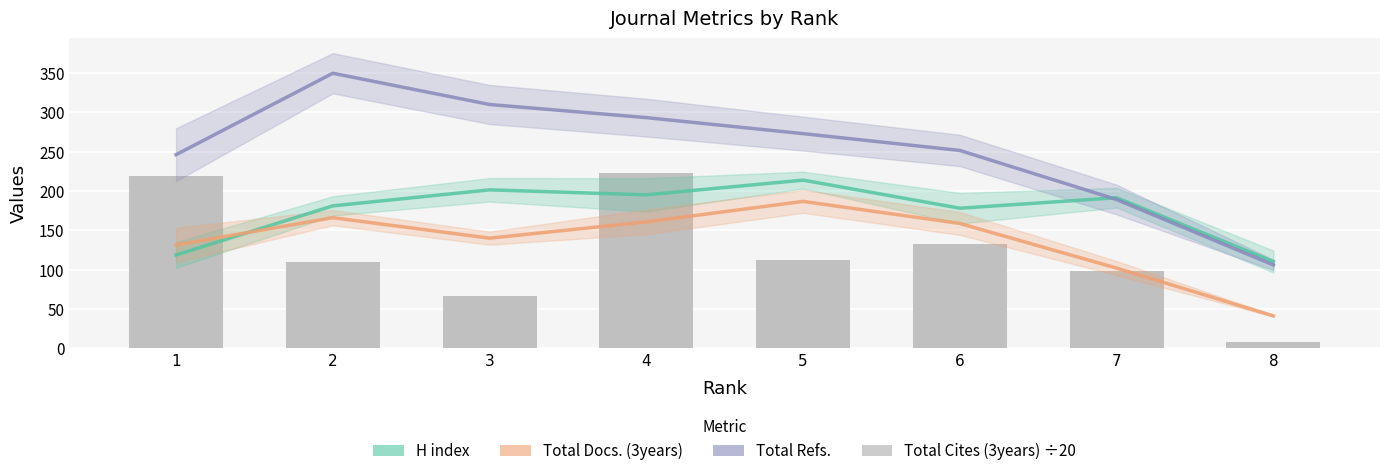

What is the value of the Total Docs. (3years) bar at the 5th from the left?

186.7